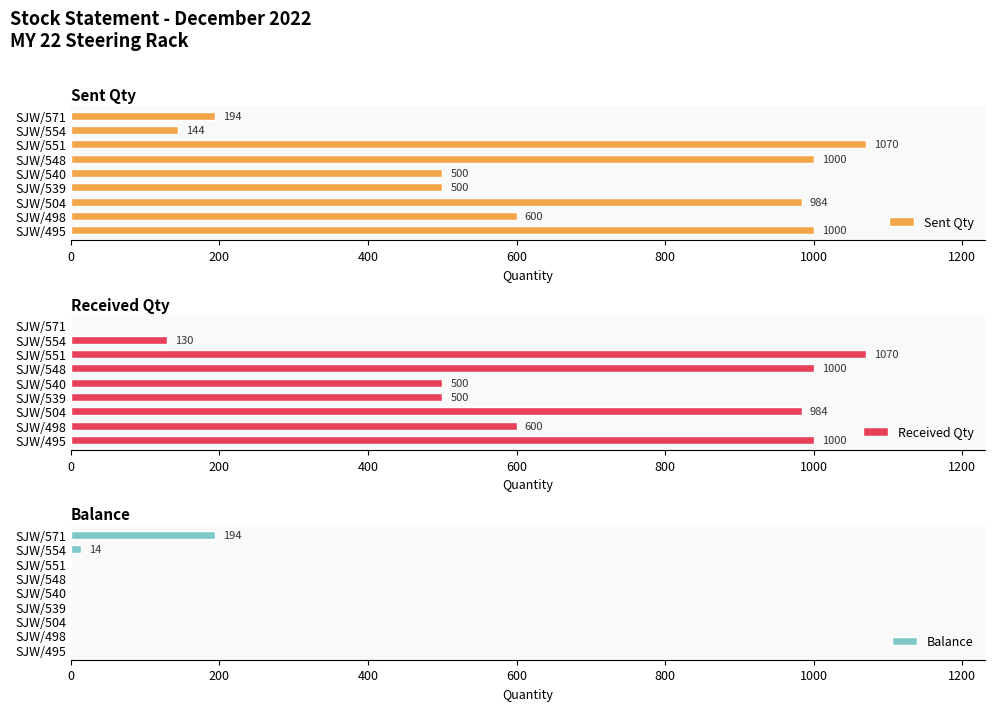

The value of Received Qty at SJW/539 is 500. True or false?

True